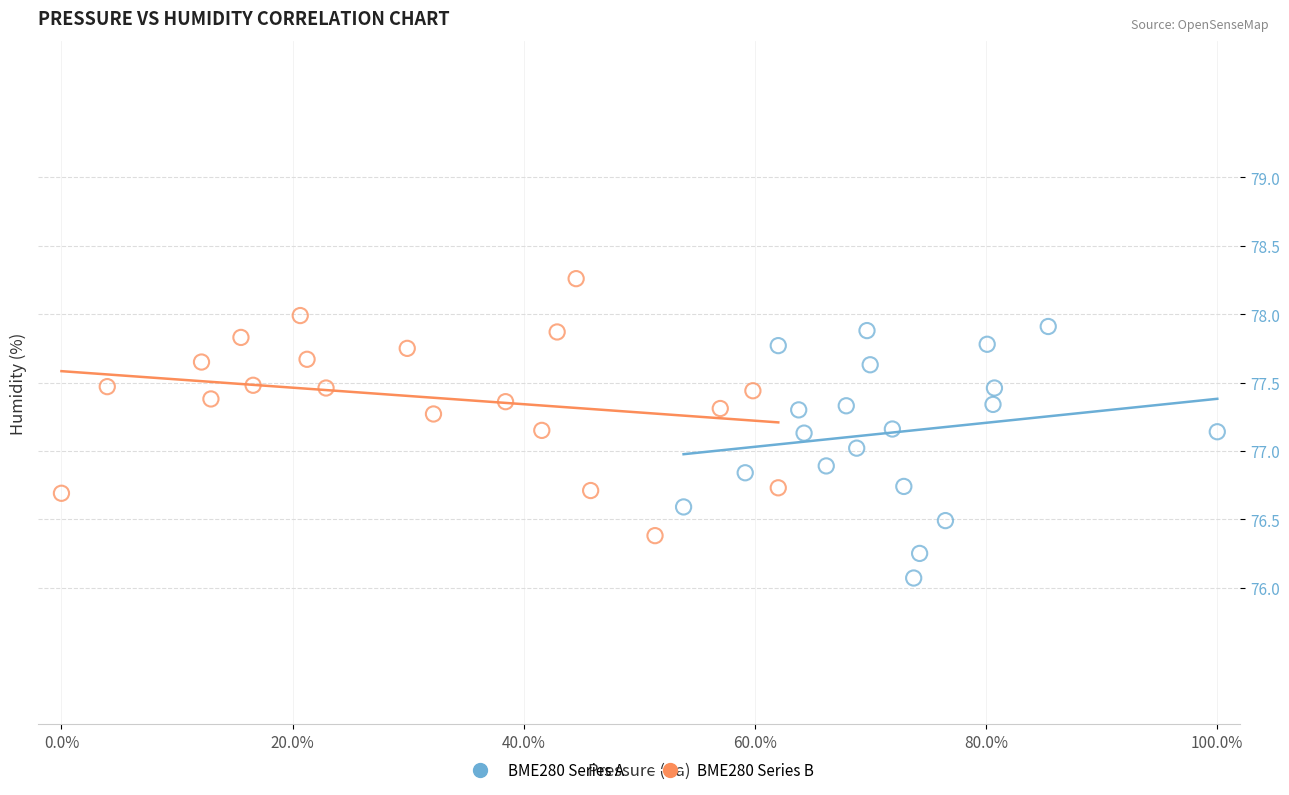

Which series reaches the maximum Y coordinate?

BME280 Series B